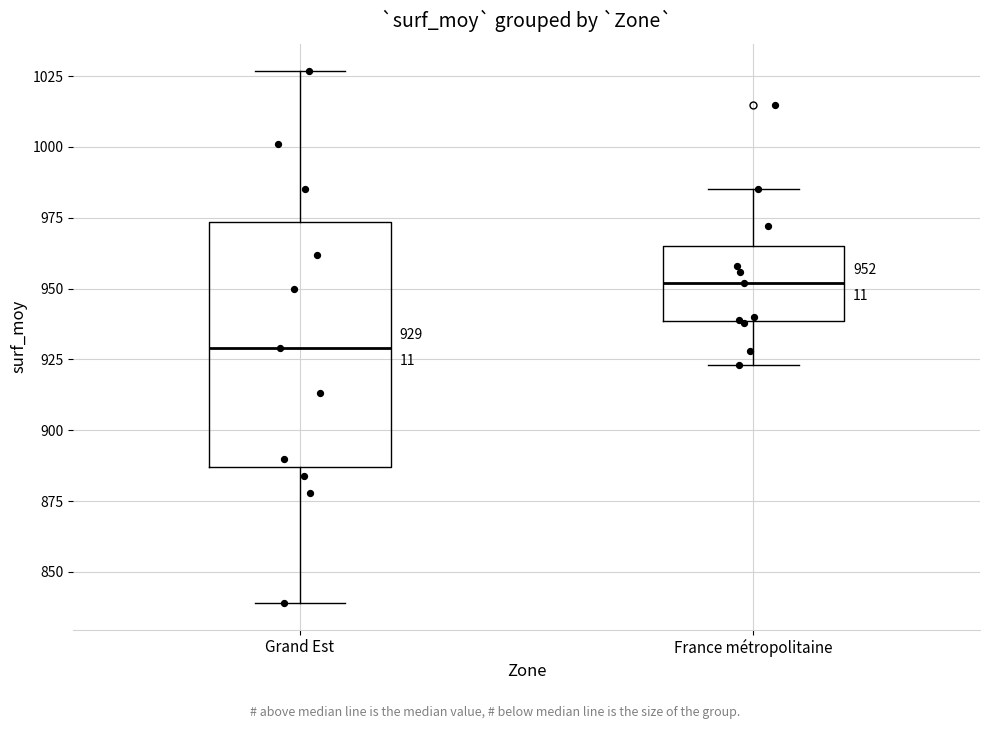

Comparing the boxes themselves (not the whiskers), which one is the tallest?

Grand Est